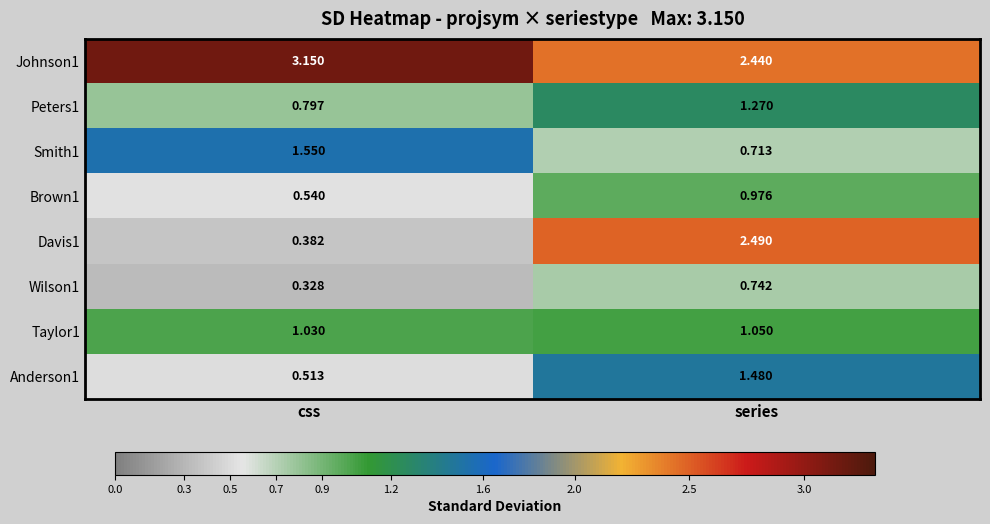

Where is Anderson1 nearest to the value 0?

css